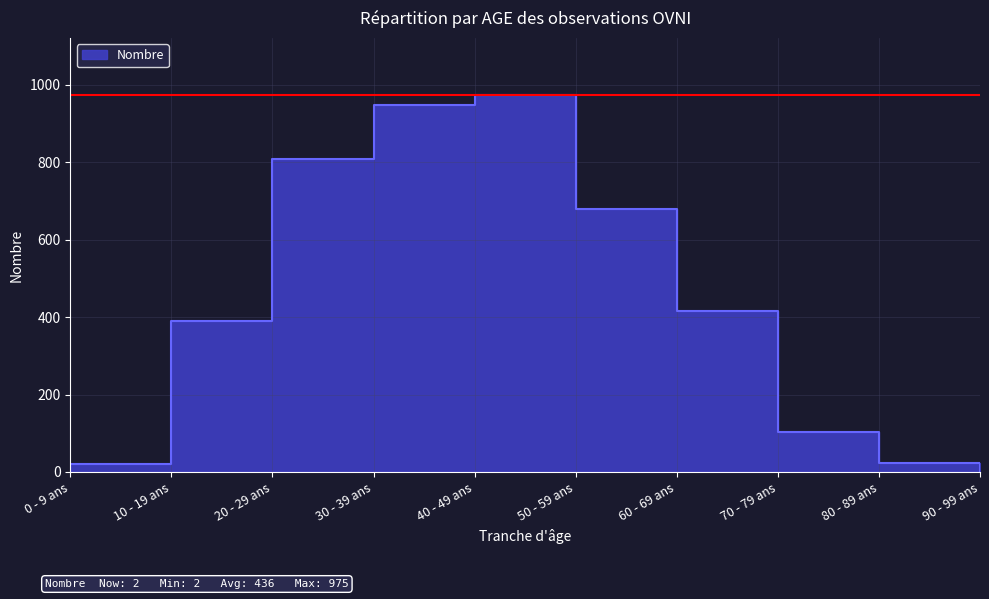

Reading left to right, what are all the values shown in this chart?

0 - 9 ans=20	10 - 19 ans=390	20 - 29 ans=808	30 - 39 ans=949	40 - 49 ans=975	50 - 59 ans=679	60 - 69 ans=416	70 - 79 ans=104	80 - 89 ans=24	90 - 99 ans=2